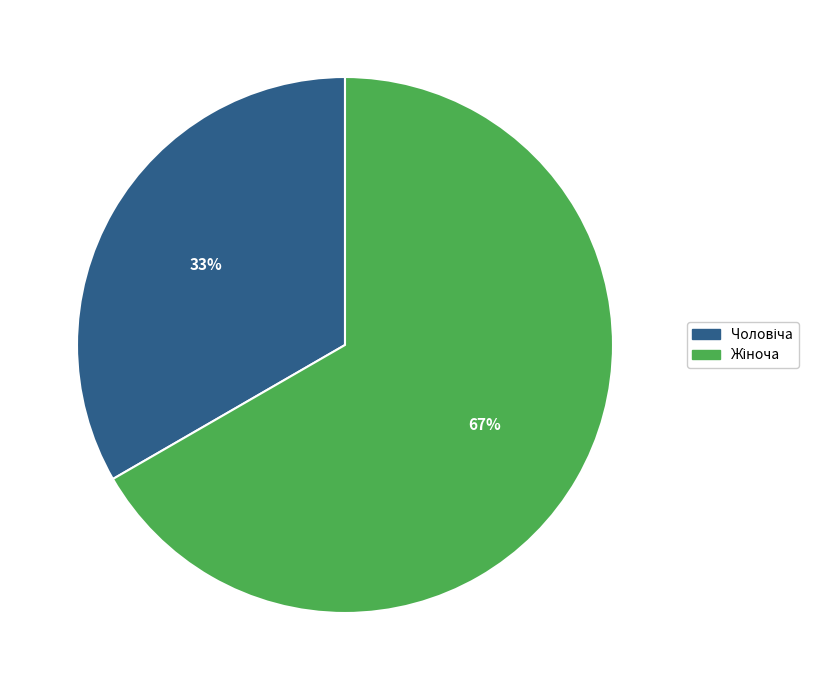

To the nearest percent, what is the average slice percentage?

50%